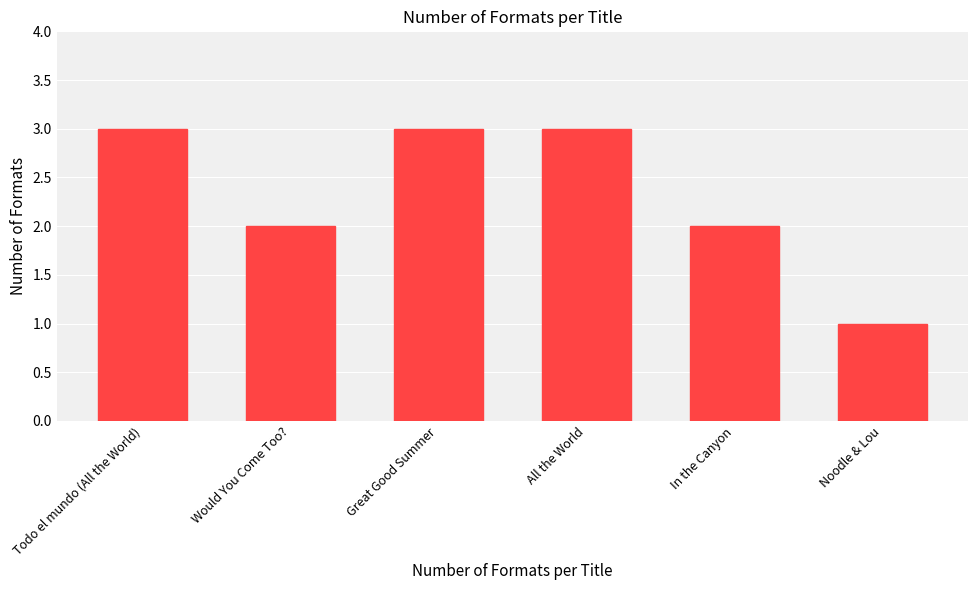

Reading left to right, transcribe all the data shown in this chart.

3	2	3	3	2	1